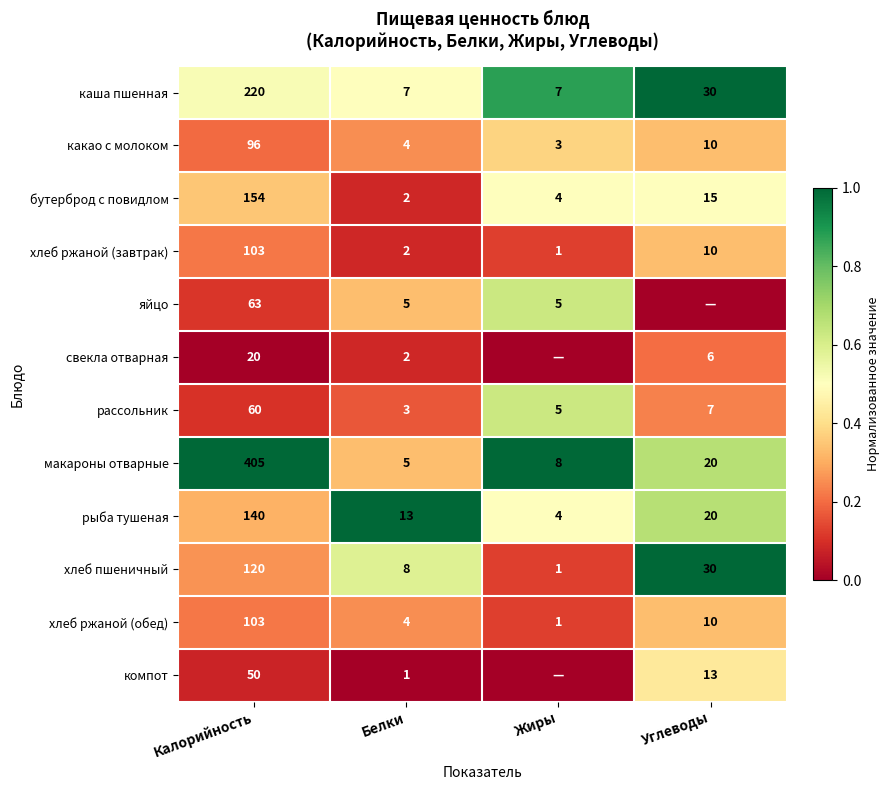

Is the value of компот at Калорийность greater than the value of рыба тушеная at Углеводы?

Yes